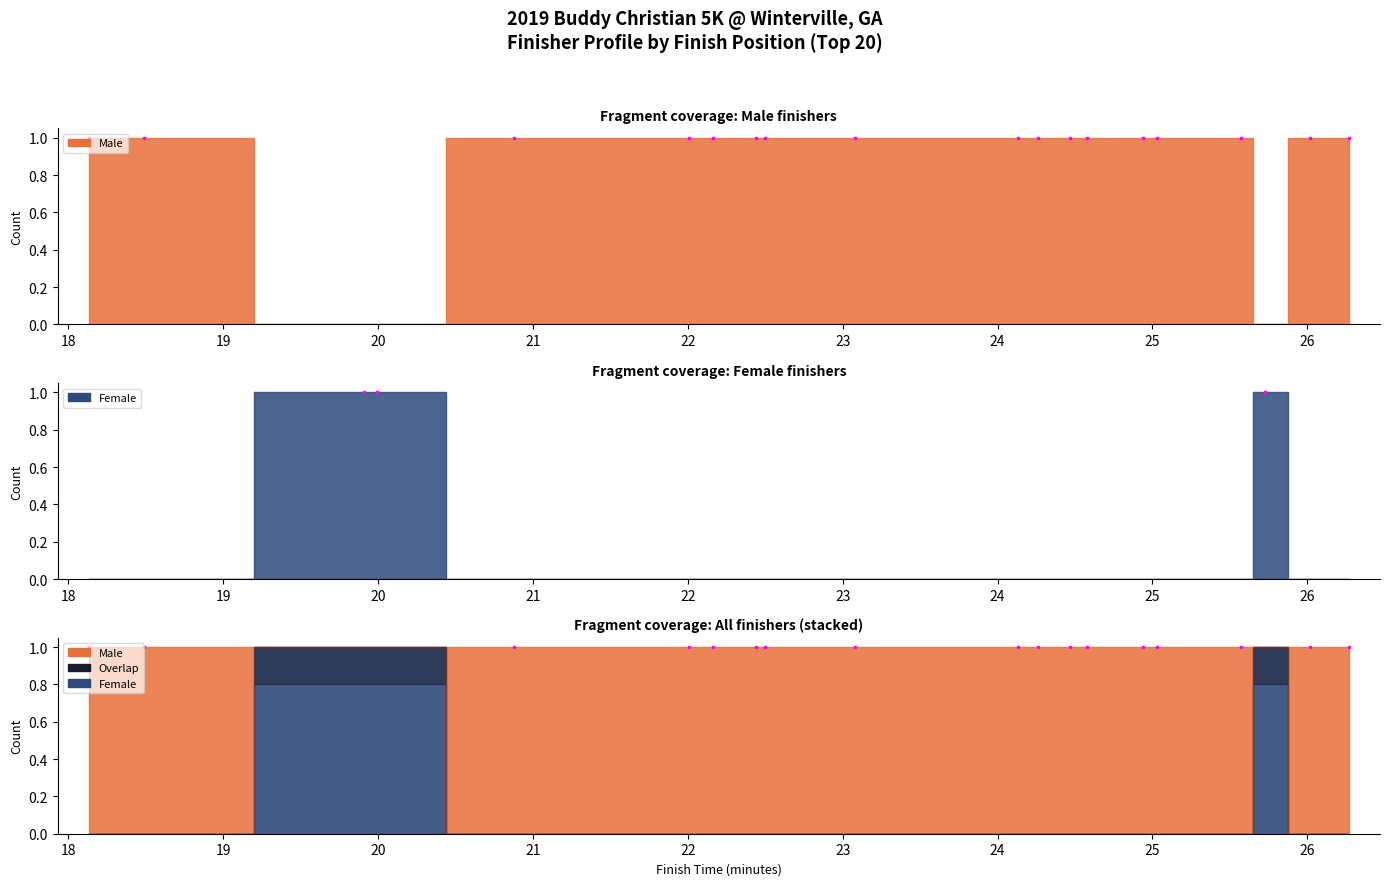

How many data points does each series have?

20